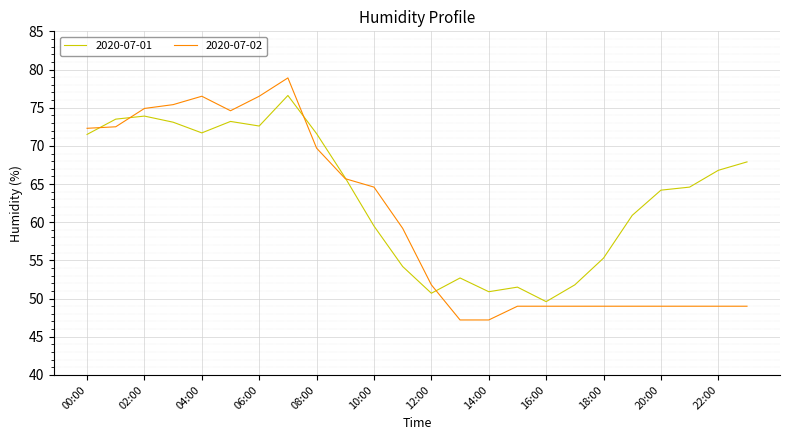

Which series has the largest range (max minus min)?

2020-07-02